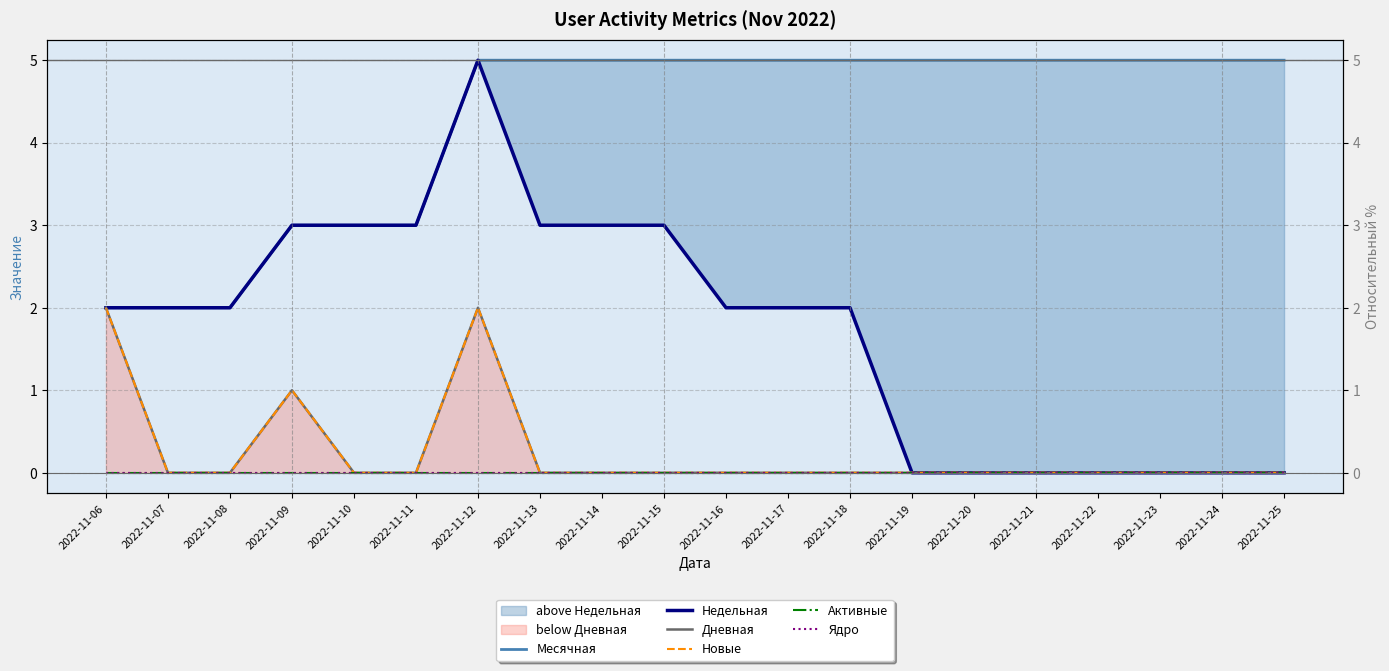

True or false: Ядро and Активные intersect in this chart.

False